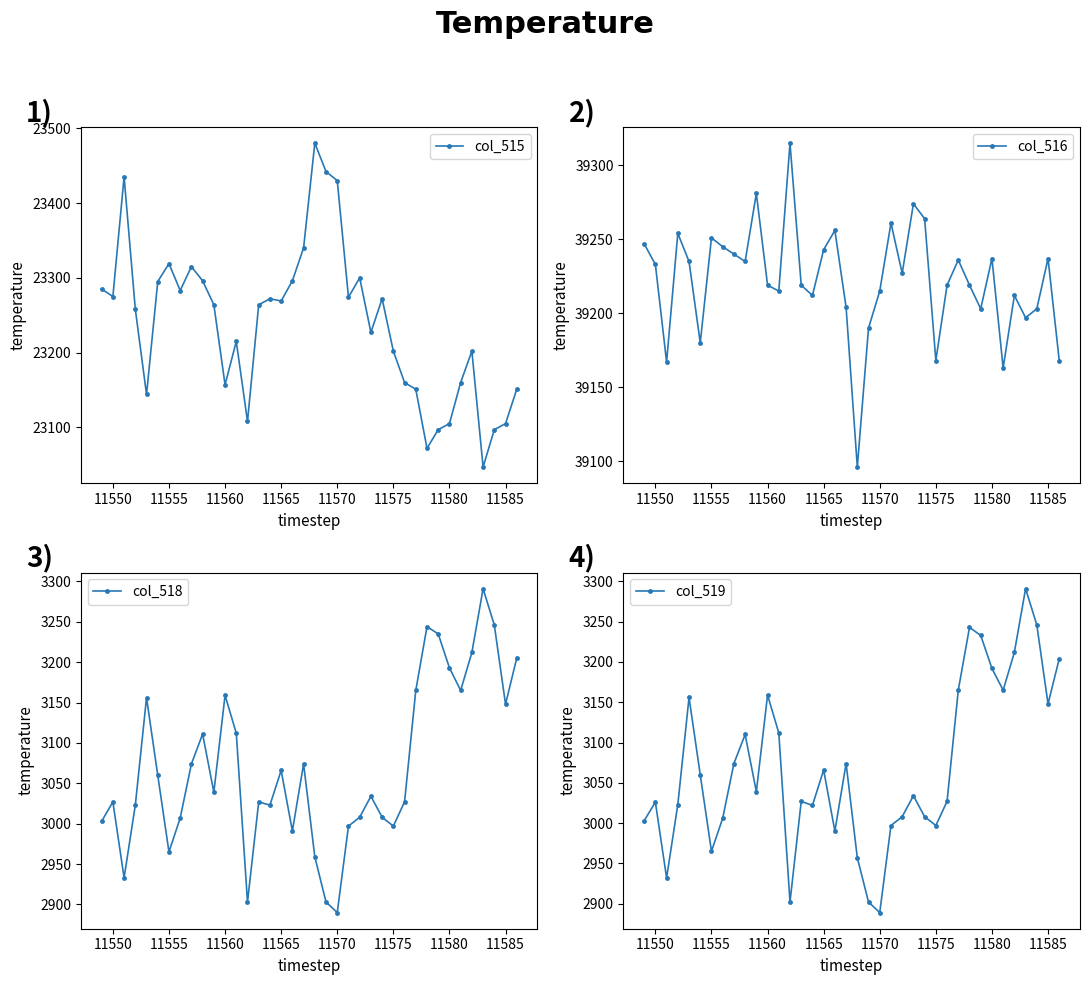

Reading right to left, transcribe all the data shown in this chart.

col_515: 23151	23105	23097	23047	23202	23160	23105	23097	23072	23151	23160	23202	23272	23227	23300	23274	23430	23442	23480	23340	23296	23269	23272	23264	23108	23215	23157	23264	23296	23315	23283	23319	23295	23144	23258	23435	23275	23285
col_516: 39168	39237	39203	39197	39212	39163	39237	39203	39219	39236	39219	39168	39264	39274	39227	39261	39215	39190	39096	39204	39256	39243	39212	39219	39315	39215	39219	39281	39235	39240	39245	39251	39180	39235	39254	39167	39233	39247
col_518: 3205	3148	3246	3291	3212	3165	3193	3235	3244	3165	3027	2997	3008	3034	3008	2997	2890	2903	2959	3074	2991	3066	3023	3027	2903	3112	3159	3039	3111	3074	3007	2965	3060	3156	3023	2933	3027	3003
col_519: 3204	3148	3246	3291	3212	3165	3192	3233	3243	3165	3027	2997	3008	3034	3008	2997	2889	2902	2957	3074	2990	3066	3022	3027	2902	3112	3159	3039	3110	3074	3006	2965	3060	3156	3023	2932	3026	3003